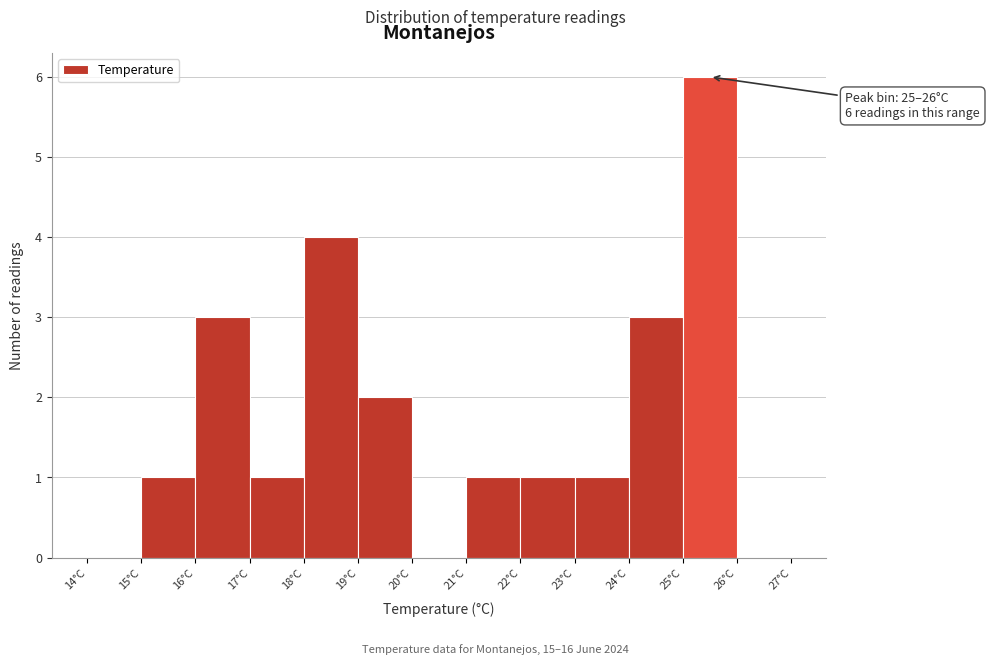

Over which range of the x-axis is the bar tallest?

25 to 26